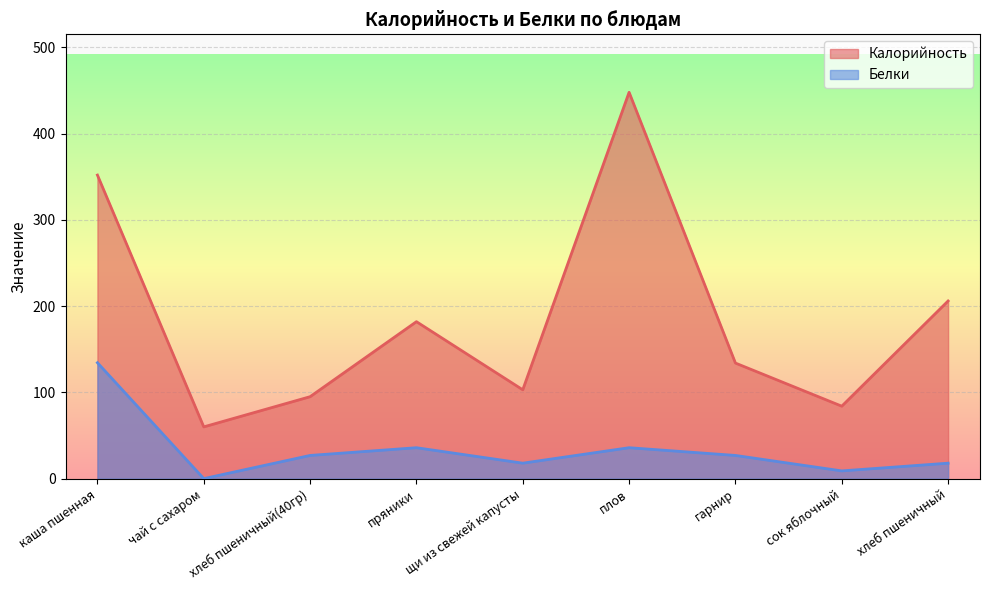

What is the total value across all series at пряники?

217.8